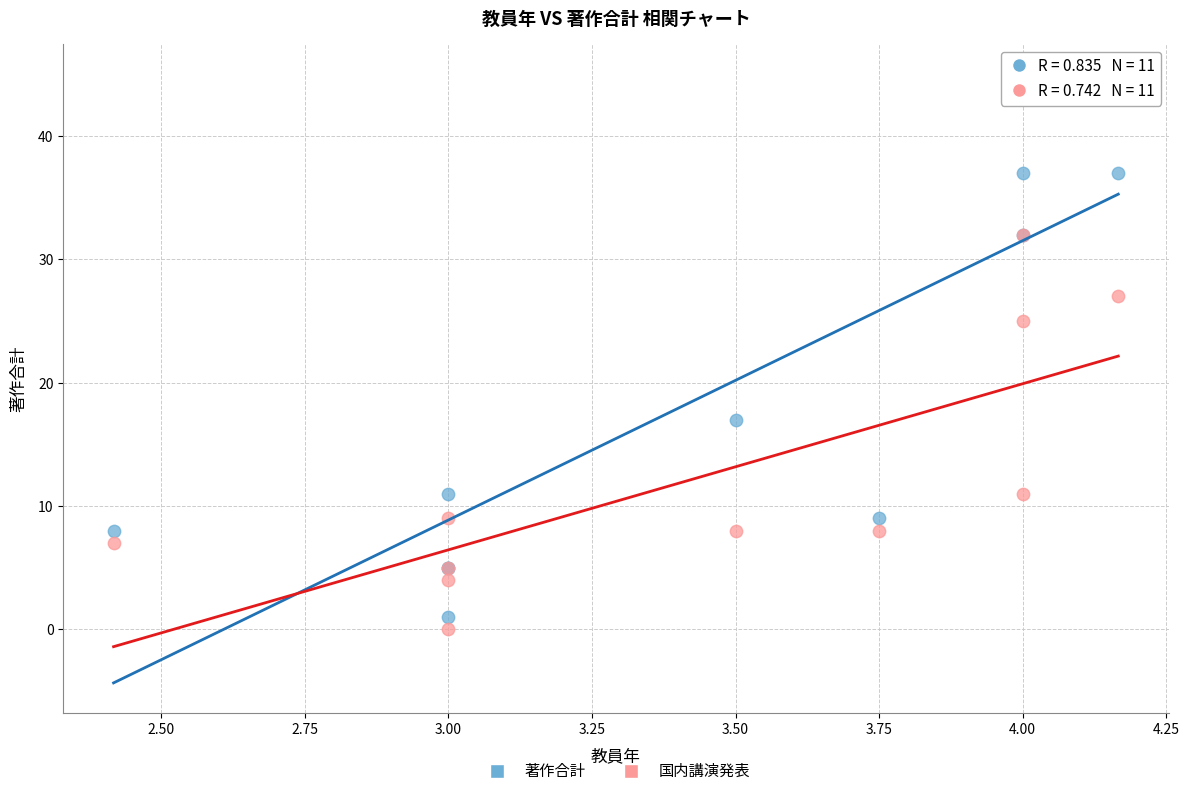

Which series reaches the maximum Y coordinate?

著作合計